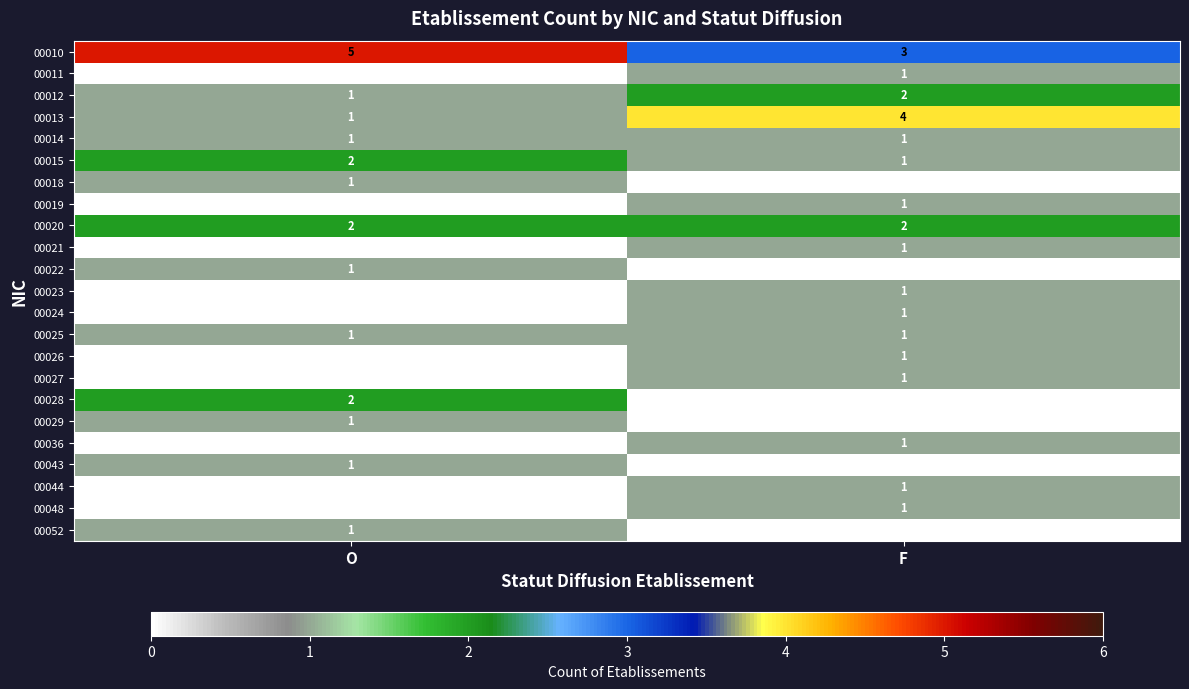

Rank the categories by 00013 value from highest to lowest.

F, O